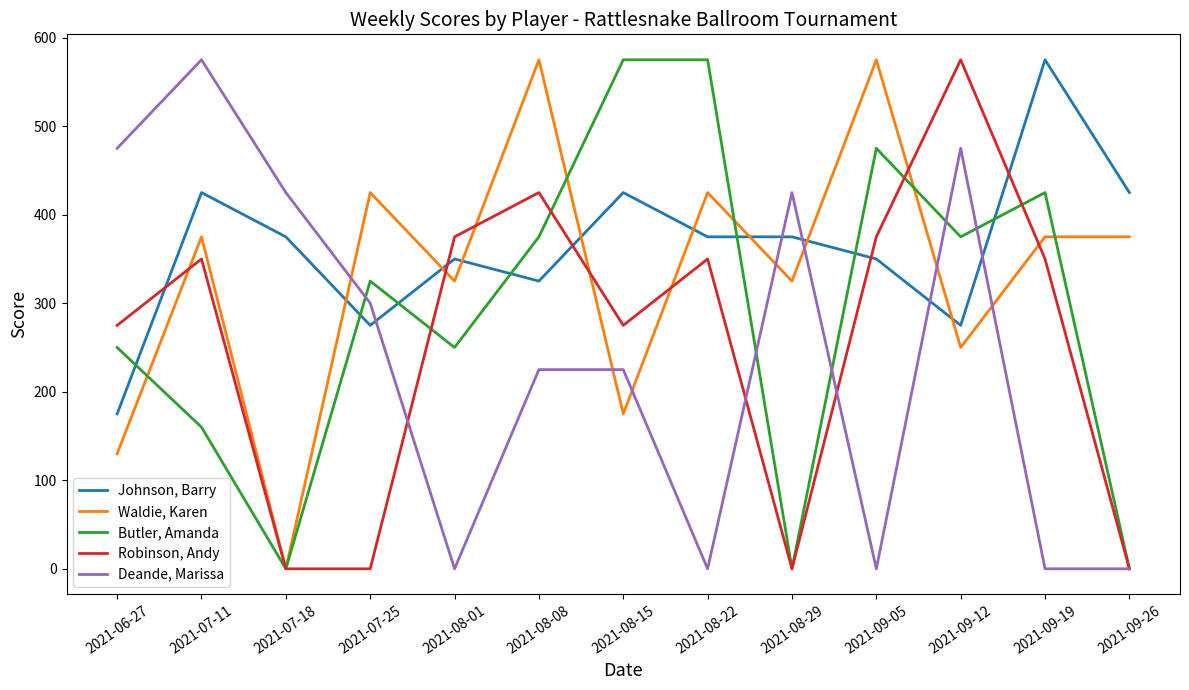

What is the total value across all series at 2021-08-01?

1300